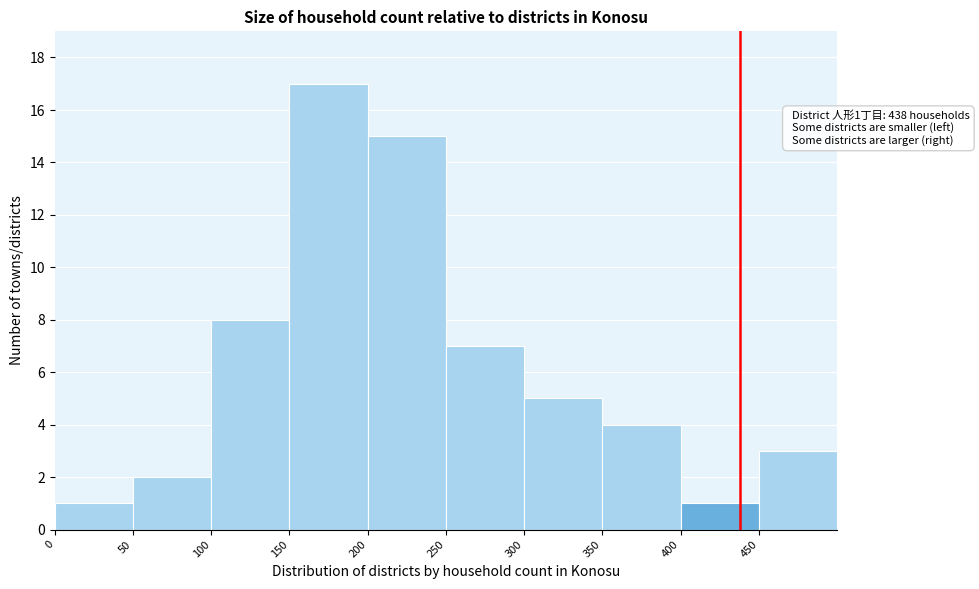

Which range on the x-axis has the tallest bar?

150 to 200